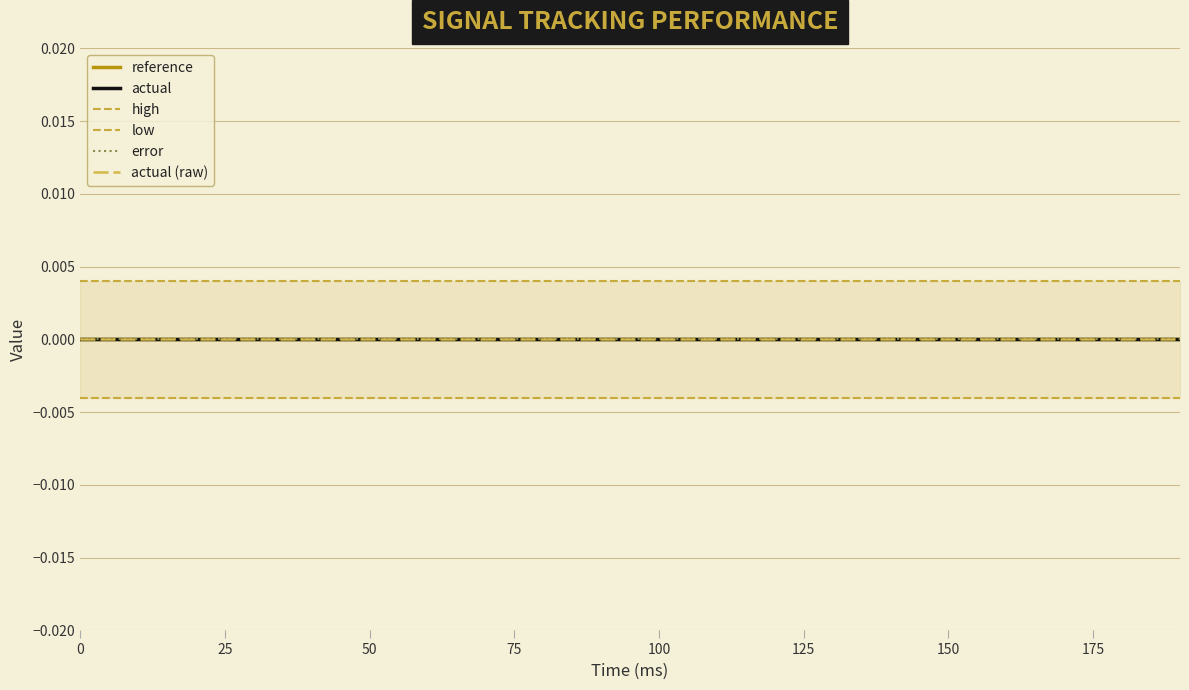

True or false: actual and reference intersect in this chart.

False